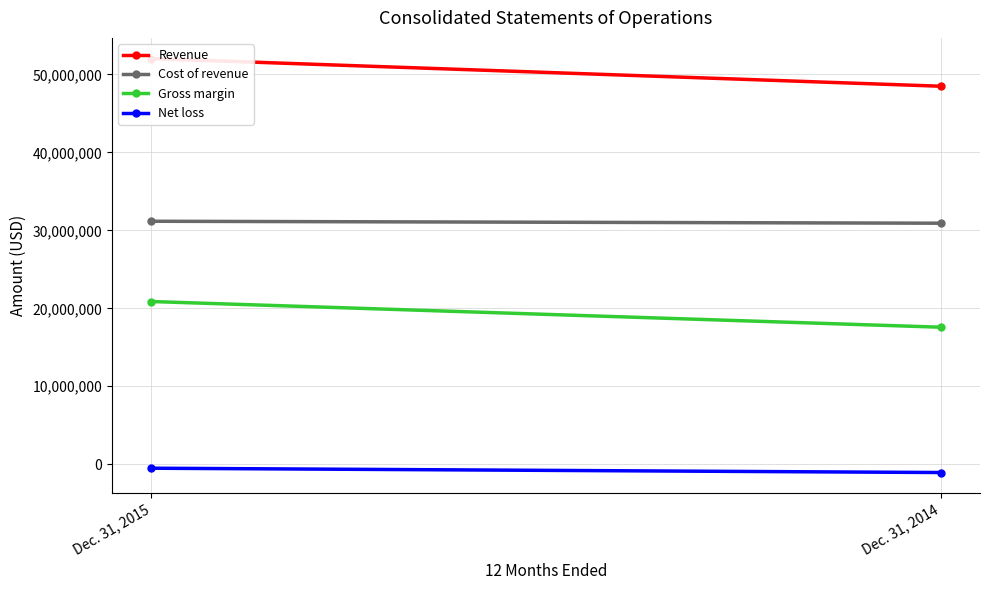

Is it true that Gross margin equals 10155556 at Dec. 31, 2014?

False